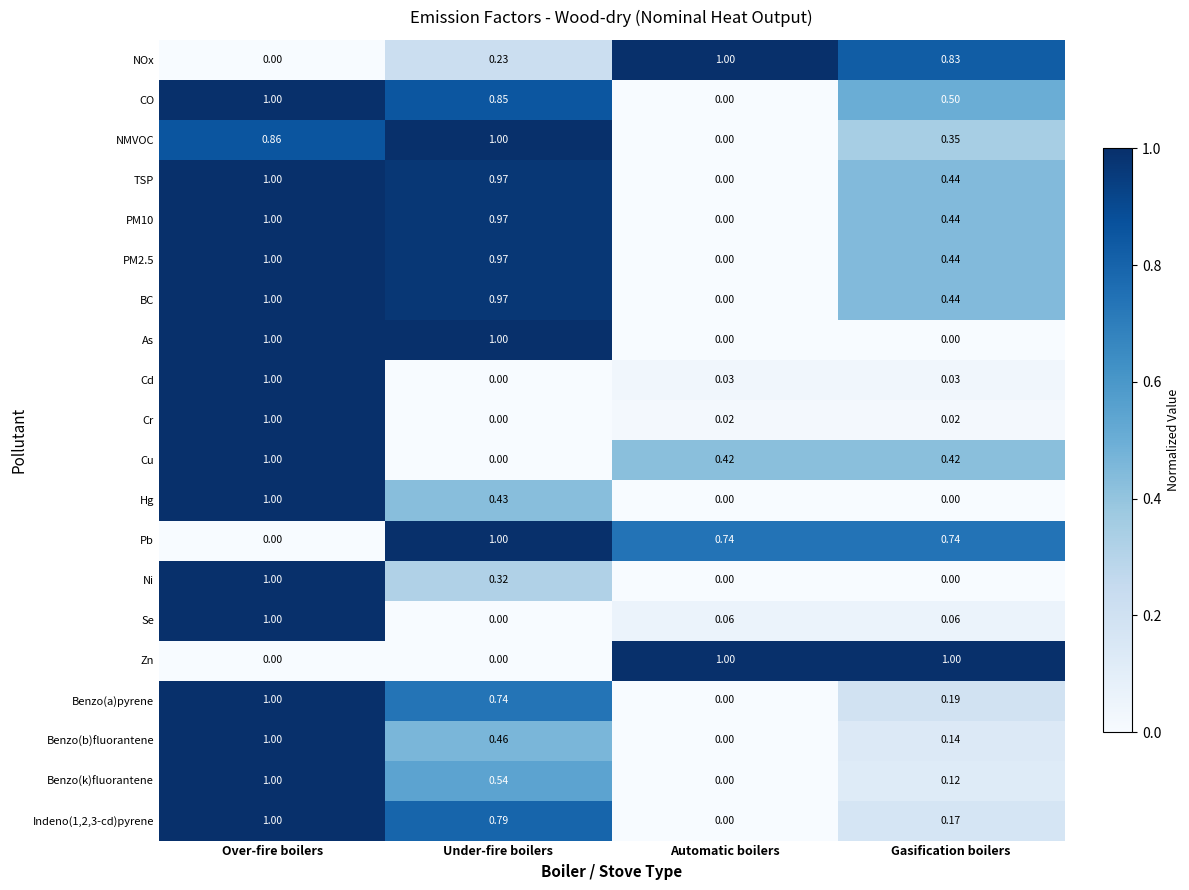

Rank the categories by Indeno(1,2,3-cd)pyrene value from highest to lowest.

Over-fire boilers, Under-fire boilers, Gasification boilers, Automatic boilers